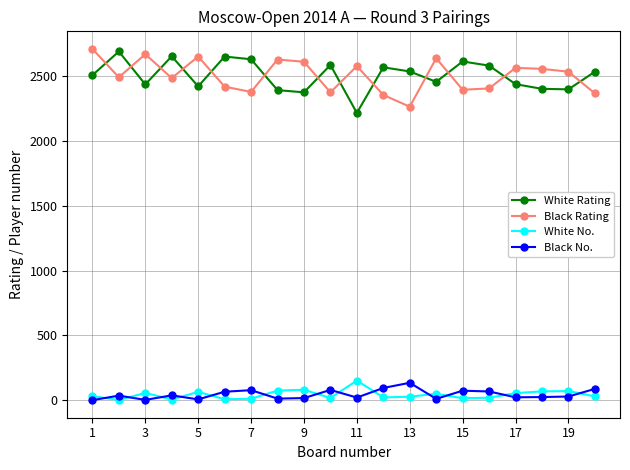

True or false: Black Rating has more than 2 interior local peaks.

True